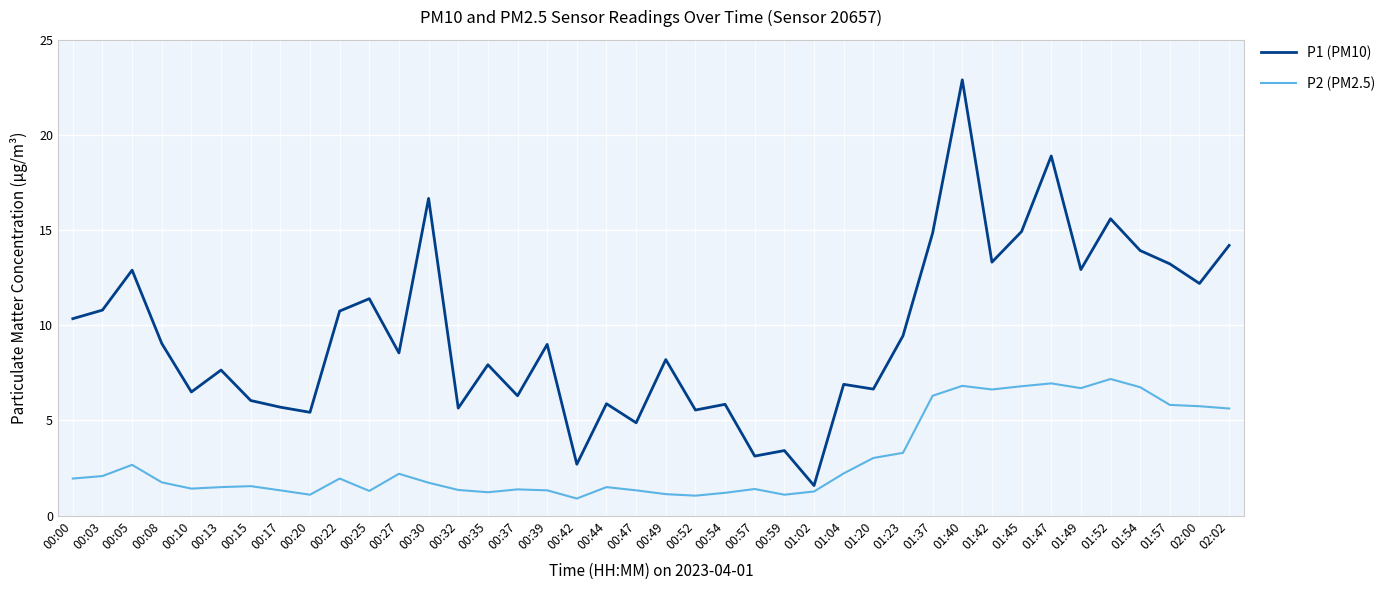

Which series has the largest range (max minus min)?

P1 (PM10)